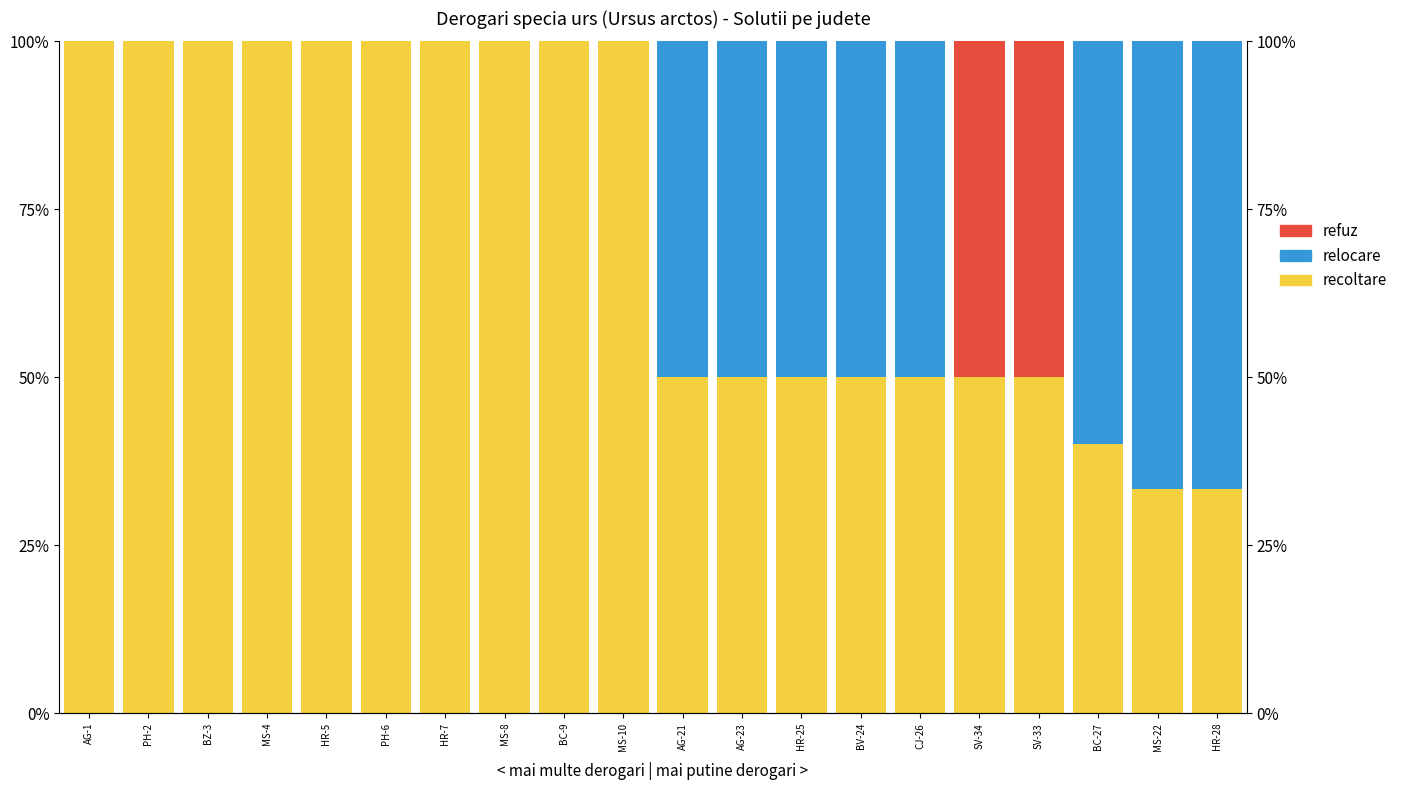

How many groups of bars are there?

20